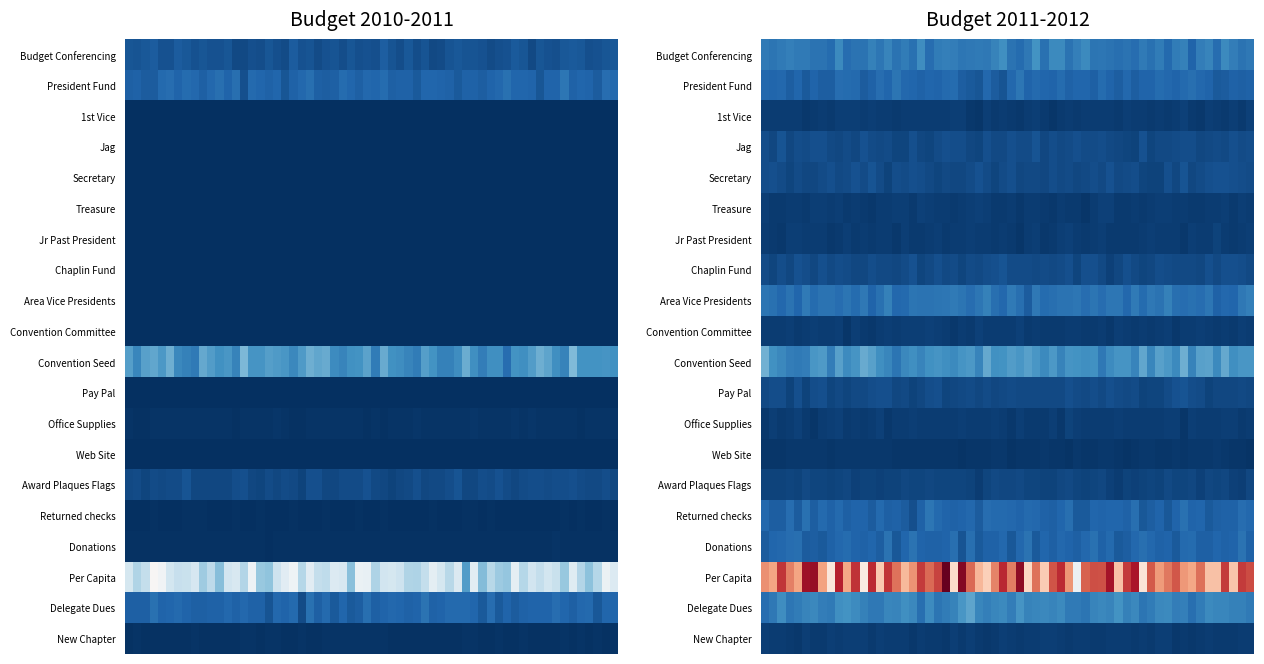

The value of Donations at 1 is 1564.4. True or false?

False